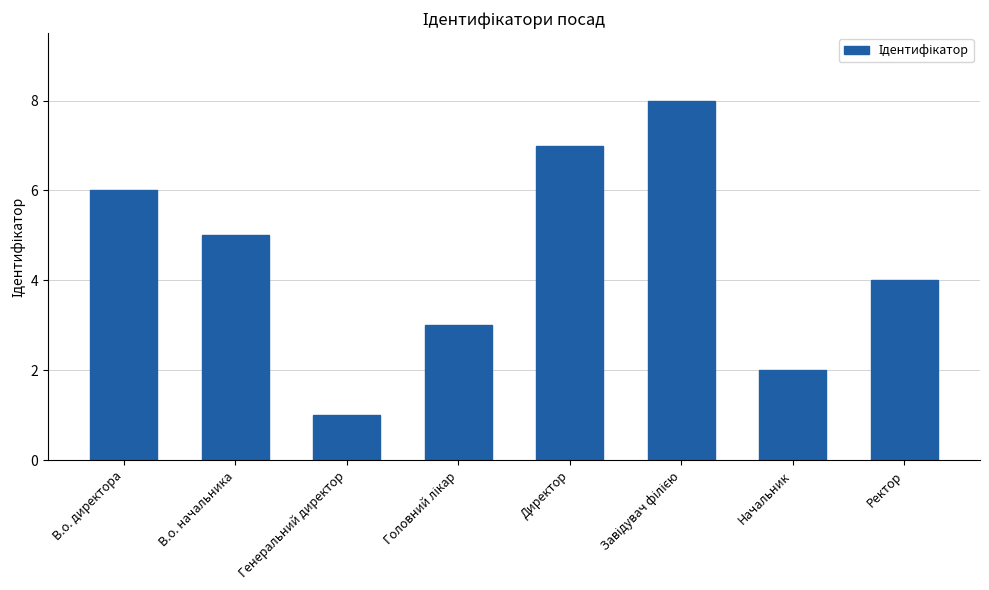

What is the label of the 4th bar from the right?

Директор